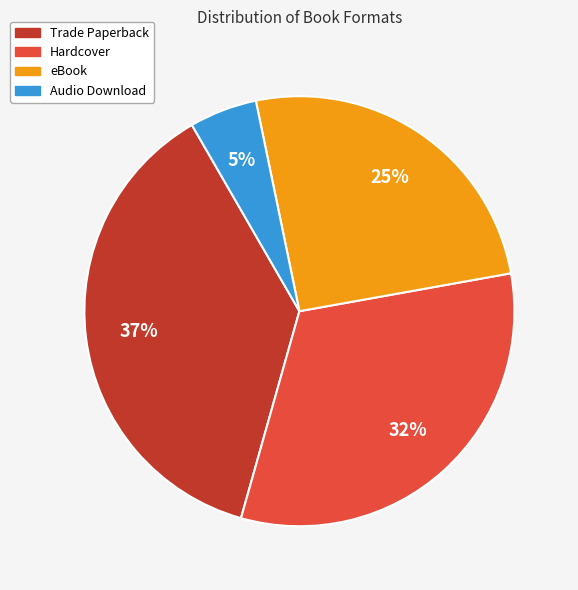

What is the smallest slice in the pie chart?

Audio Download